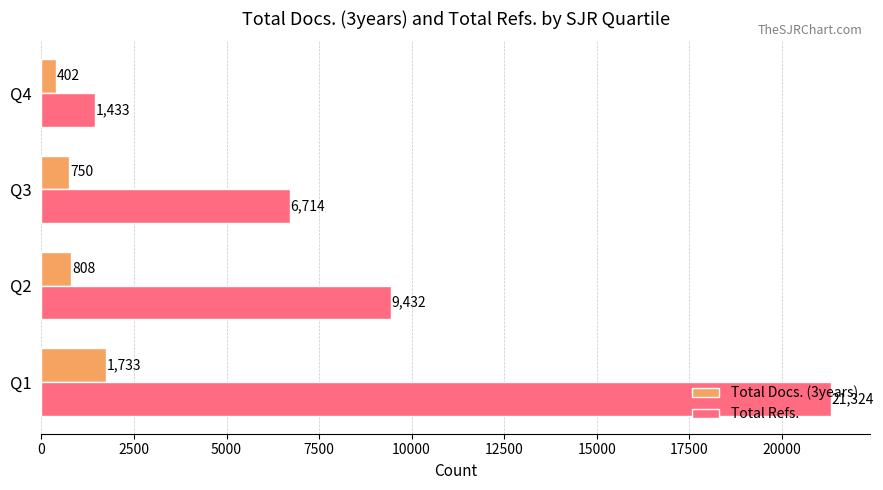

How many data points in Total Docs. (3years) are less than 808?

2